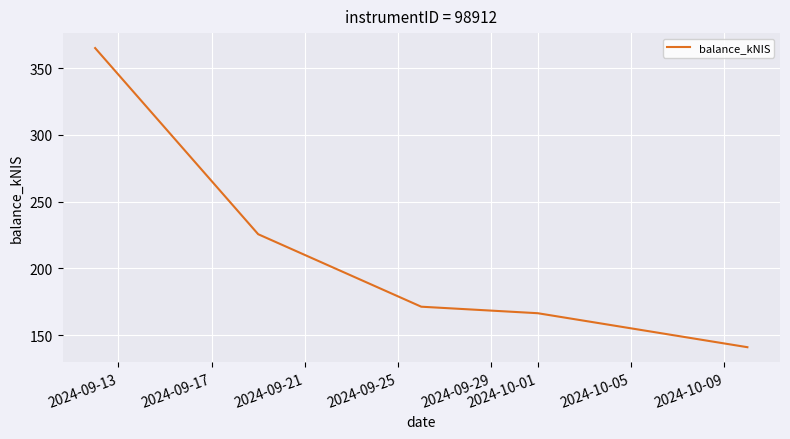

What is the difference between the maximum and minimum values?

223.9